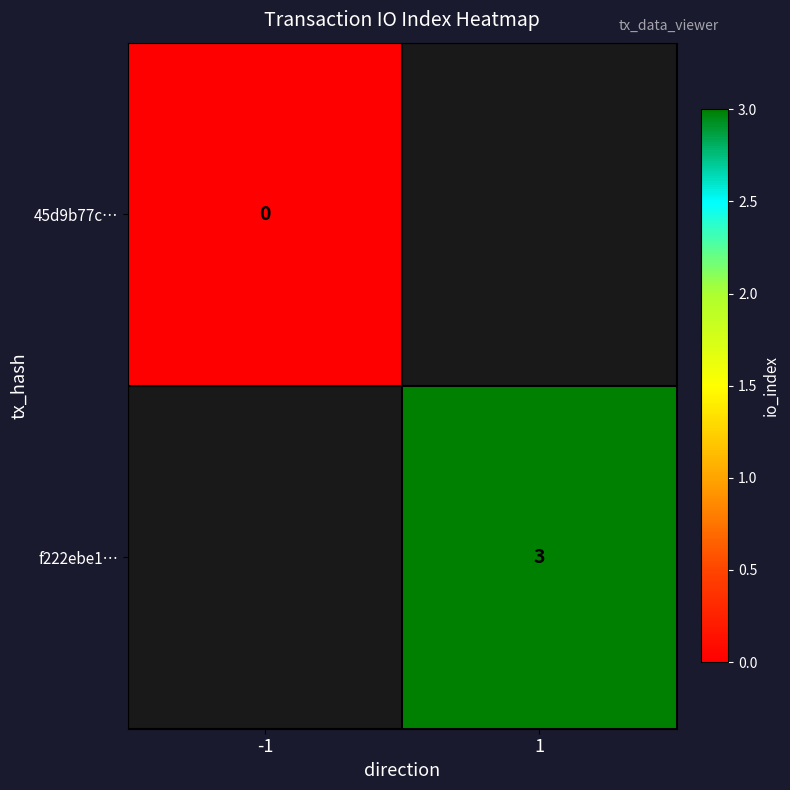

True or false: f222ebe1… has a value of 2 at 1.

False